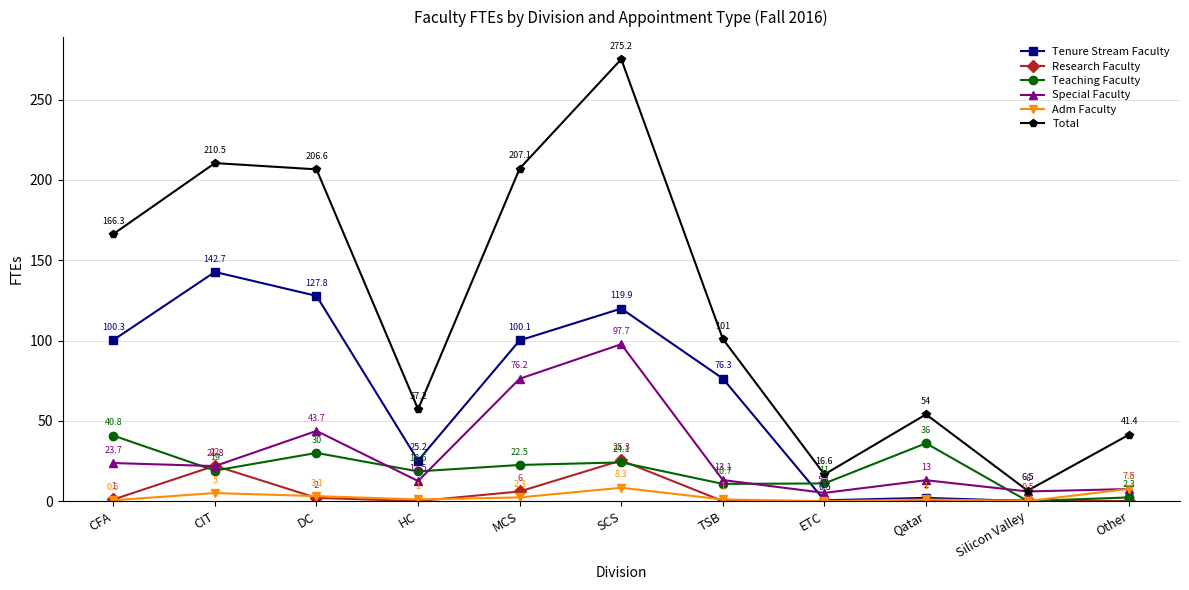

Which category has the highest value in the Teaching Faculty series?

CFA